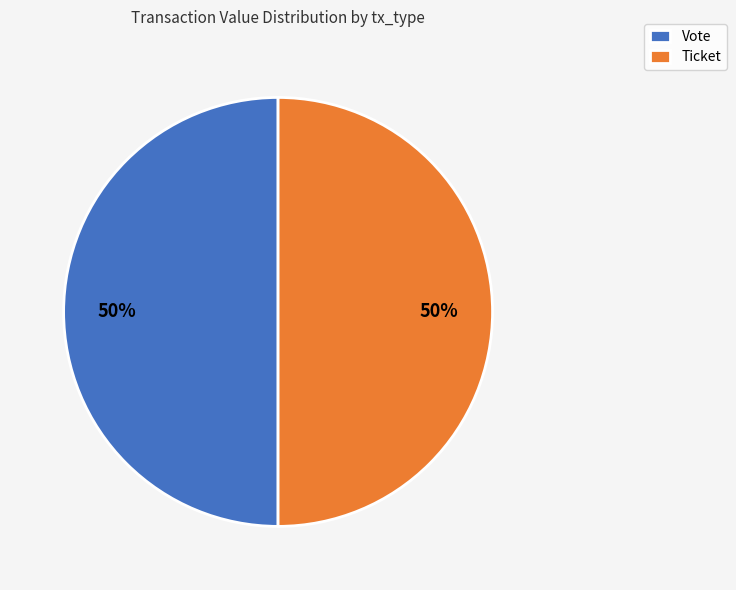

To the nearest percent, what is the average slice percentage?

50%